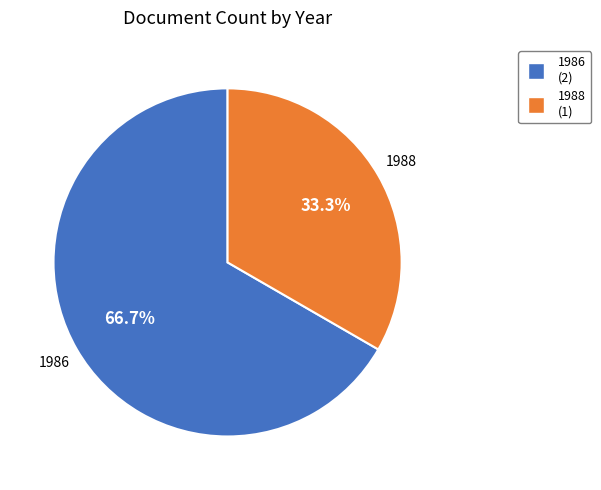

Does any single category account for the majority?

Yes